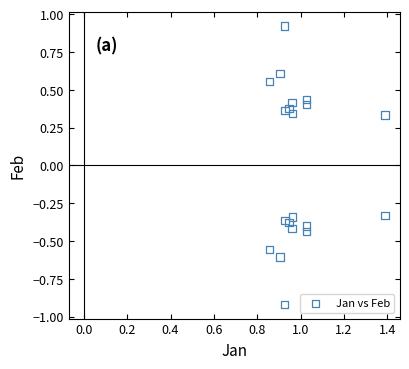

What is the range of Y values (max minus min)?

1.8